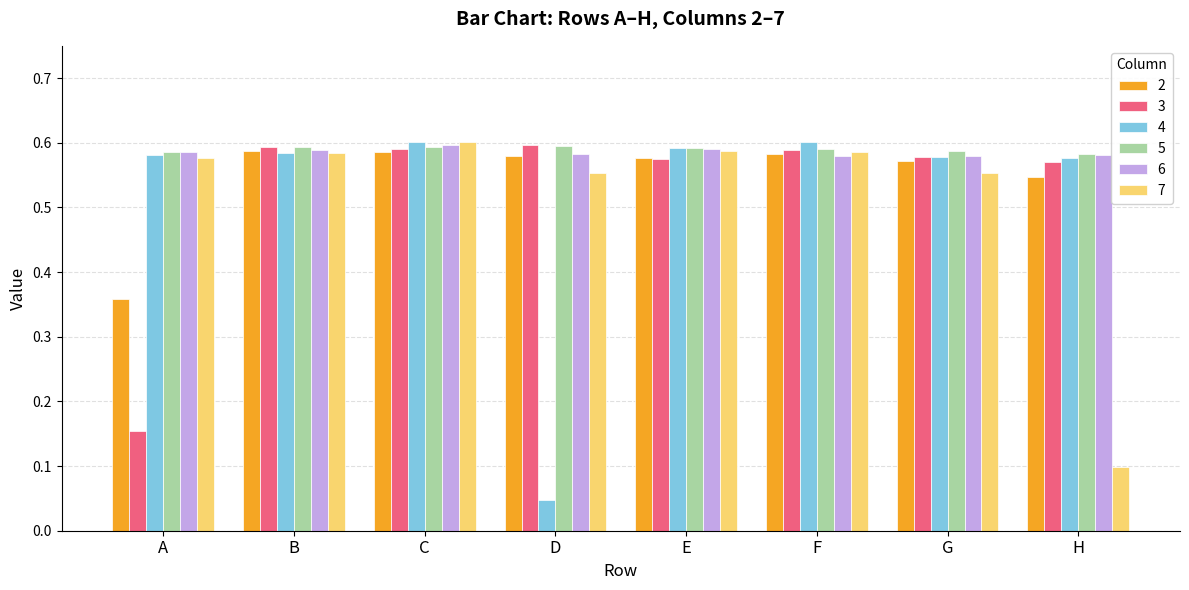

Does the chart contain any negative values?

No